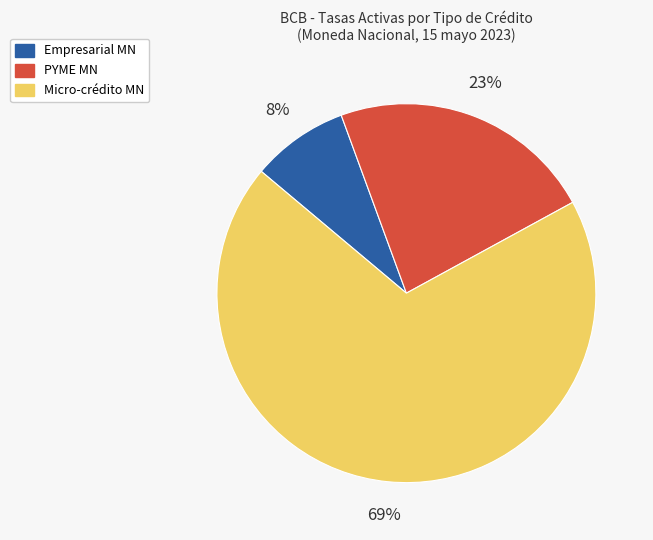

Does any single category account for the majority?

Yes